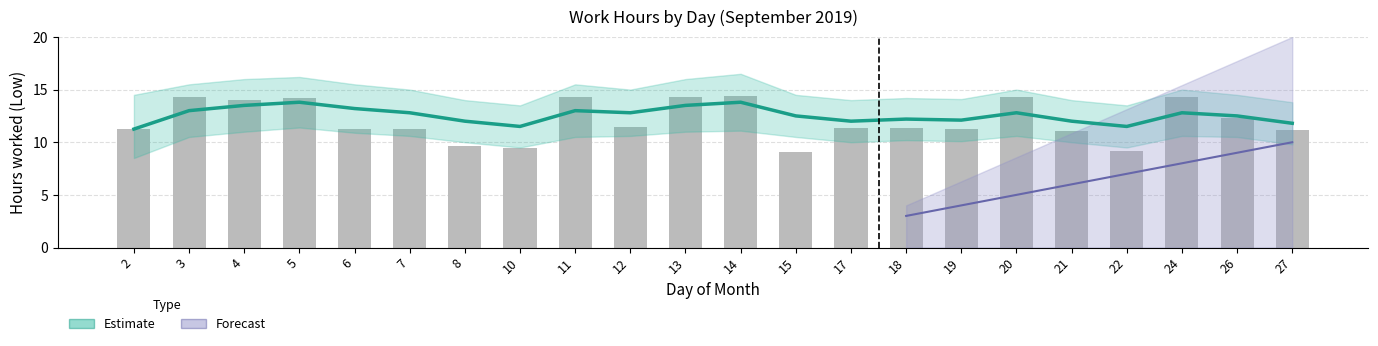

The value at 13 is 13.5. True or false?

True